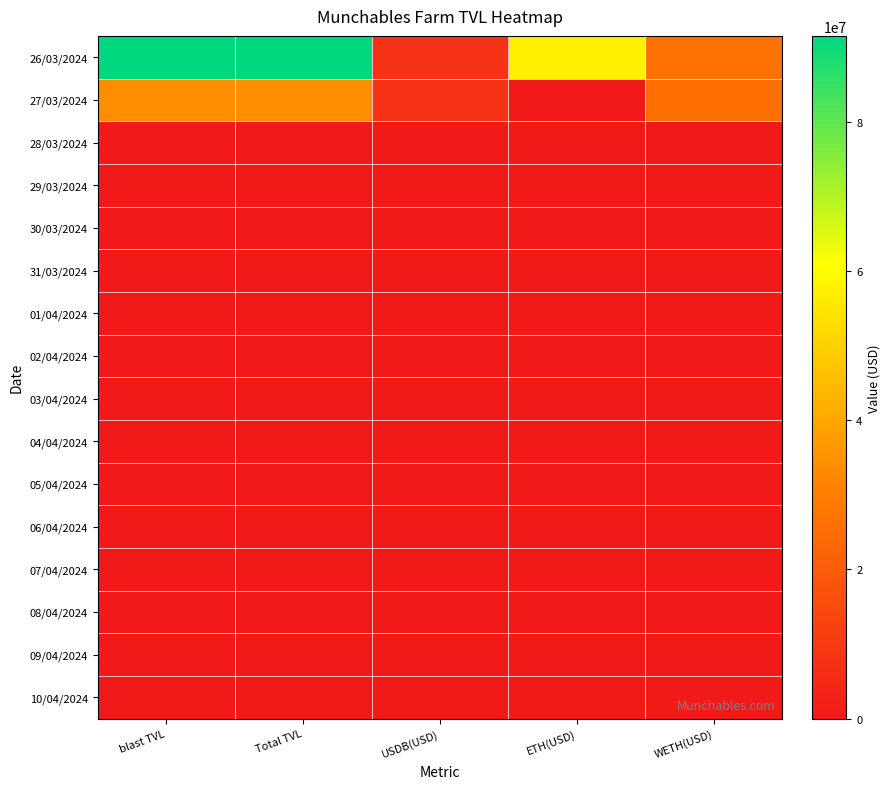

Reading left to right, what are all the values shown in this chart?

26/03/2024: blast TVL=91555867.6	Total TVL=91555867.6	USDB(USD)=7528233.3	ETH(USD)=57526695.0	WETH(USD)=26500939.3
27/03/2024: blast TVL=33929961.4	Total TVL=33929961.4	USDB(USD)=7835849.8	ETH(USD)=14372.1	WETH(USD)=26079739.4
28/03/2024: blast TVL=0.0	Total TVL=0.0	USDB(USD)=0.0	ETH(USD)=0.0	WETH(USD)=0.0
29/03/2024: blast TVL=0.0	Total TVL=0.0	USDB(USD)=0.0	ETH(USD)=0.0	WETH(USD)=0.0
30/03/2024: blast TVL=0.0	Total TVL=0.0	USDB(USD)=0.0	ETH(USD)=0.0	WETH(USD)=0.0
31/03/2024: blast TVL=0.0	Total TVL=0.0	USDB(USD)=0.0	ETH(USD)=0.0	WETH(USD)=0.0
01/04/2024: blast TVL=0.0	Total TVL=0.0	USDB(USD)=0.0	ETH(USD)=0.0	WETH(USD)=0.0
02/04/2024: blast TVL=0.0	Total TVL=0.0	USDB(USD)=0.0	ETH(USD)=0.0	WETH(USD)=0.0
03/04/2024: blast TVL=0.0	Total TVL=0.0	USDB(USD)=0.0	ETH(USD)=0.0	WETH(USD)=0.0
04/04/2024: blast TVL=0.0	Total TVL=0.0	USDB(USD)=0.0	ETH(USD)=0.0	WETH(USD)=0.0
05/04/2024: blast TVL=0.0	Total TVL=0.0	USDB(USD)=0.0	ETH(USD)=0.0	WETH(USD)=0.0
06/04/2024: blast TVL=0.0	Total TVL=0.0	USDB(USD)=0.0	ETH(USD)=0.0	WETH(USD)=0.0
07/04/2024: blast TVL=0.0	Total TVL=0.0	USDB(USD)=0.0	ETH(USD)=0.0	WETH(USD)=0.0
08/04/2024: blast TVL=0.0	Total TVL=0.0	USDB(USD)=0.0	ETH(USD)=0.0	WETH(USD)=0.0
09/04/2024: blast TVL=0.0	Total TVL=0.0	USDB(USD)=0.0	ETH(USD)=0.0	WETH(USD)=0.0
10/04/2024: blast TVL=0.0	Total TVL=0.0	USDB(USD)=0.0	ETH(USD)=0.0	WETH(USD)=0.0